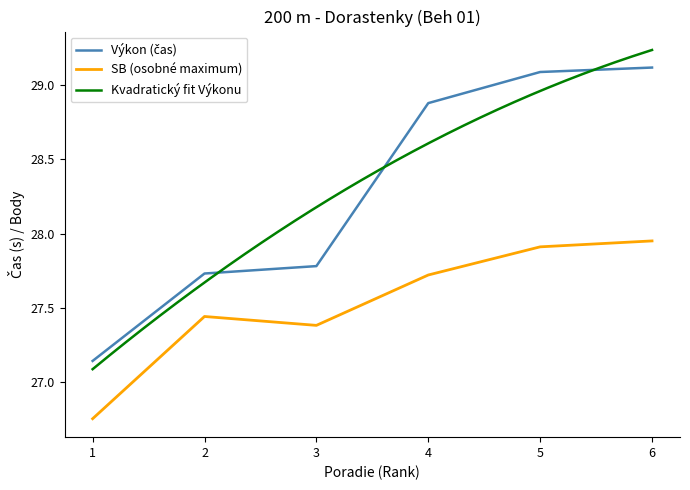

What is the minimum value shown in the chart?

26.8